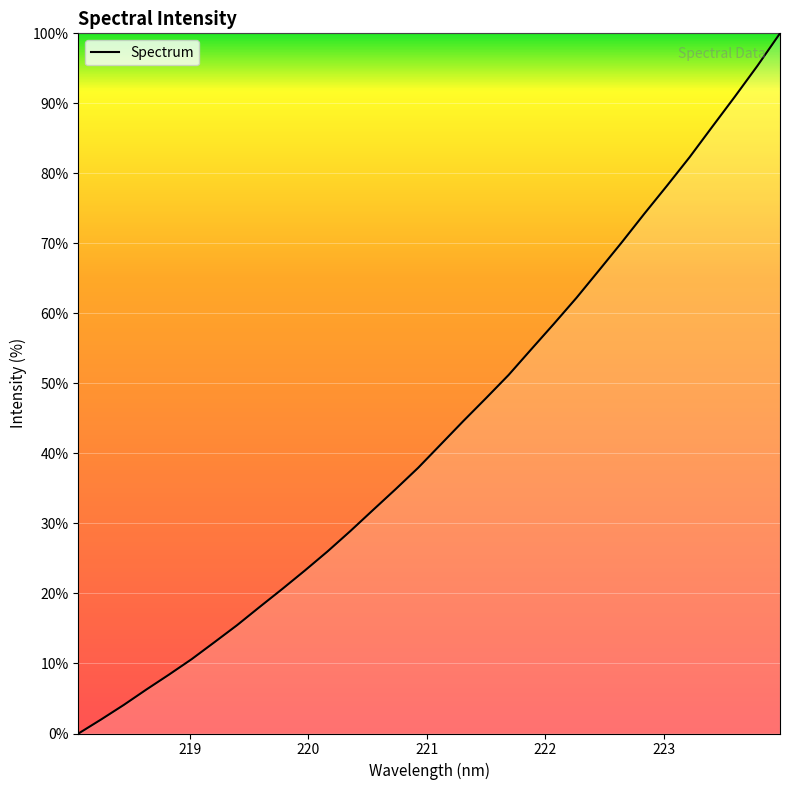

What is the difference between the second highest and minimum values?

95.4